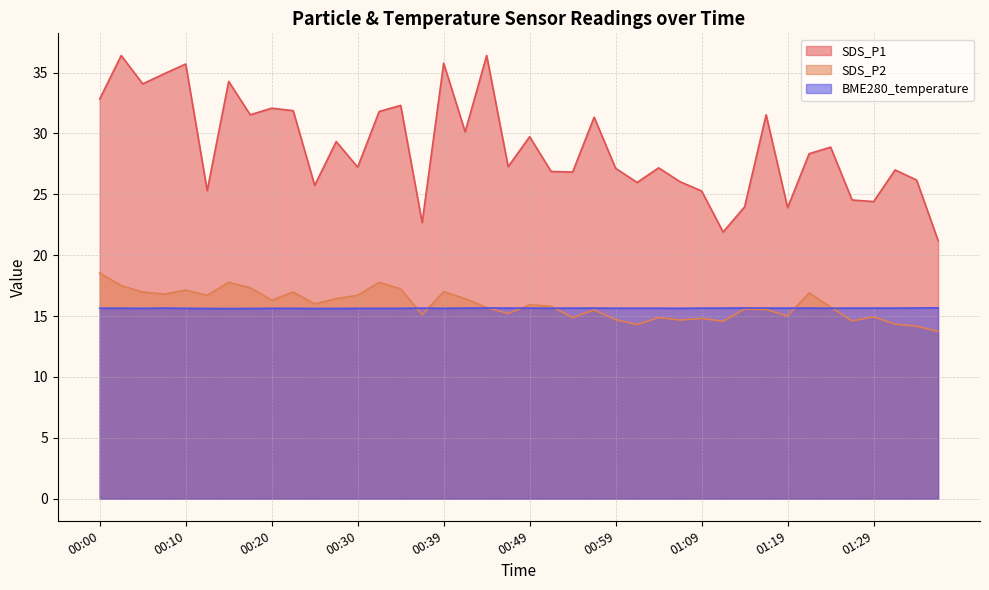

Which series has the widest spread of values?

SDS_P1